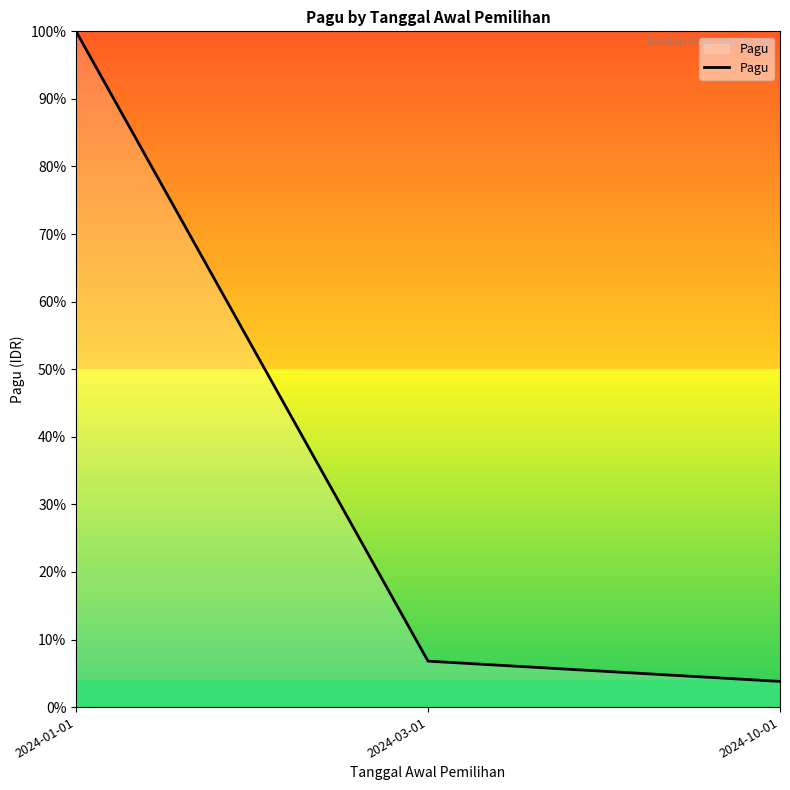

What is the average value?

36.9